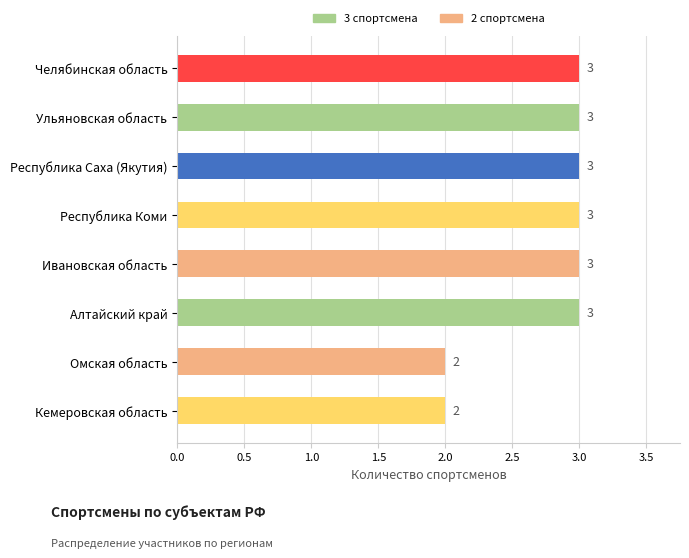

What is the average value?

3